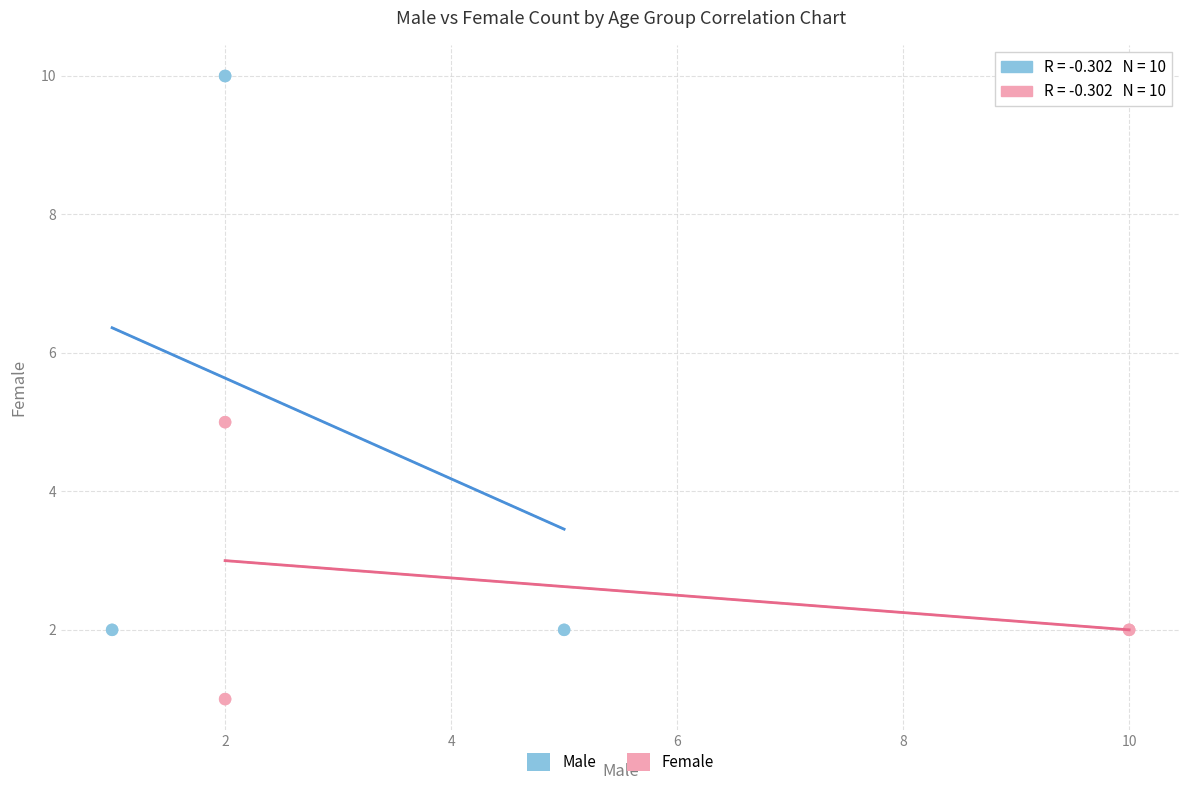

Which series reaches the minimum Y coordinate?

Female